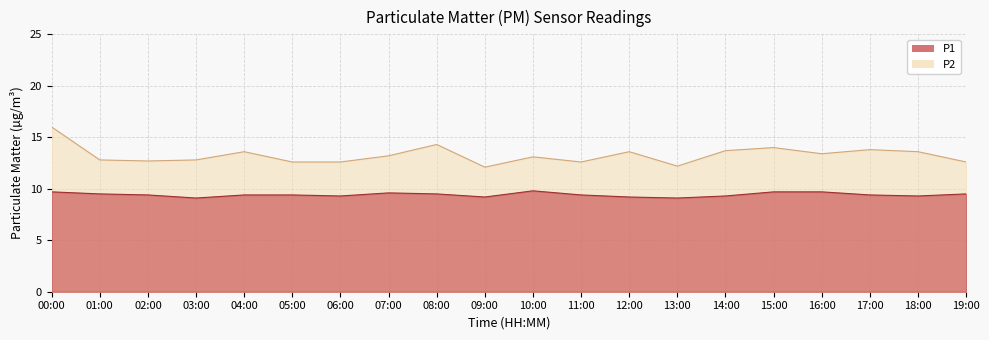

Between 04:00 and 14:00, which is larger?

04:00